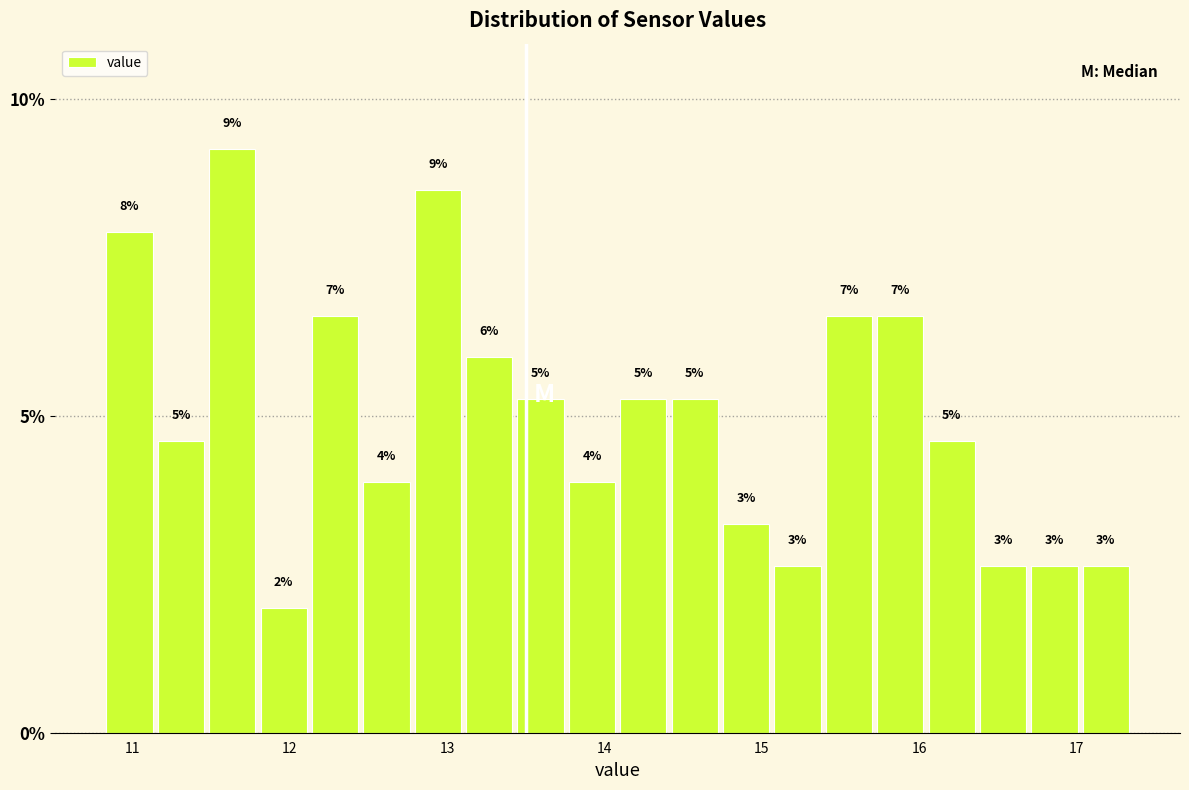

Around what value on the x-axis is the tallest bar? Give the approximate position of its centre, as read against the axis.

11.6